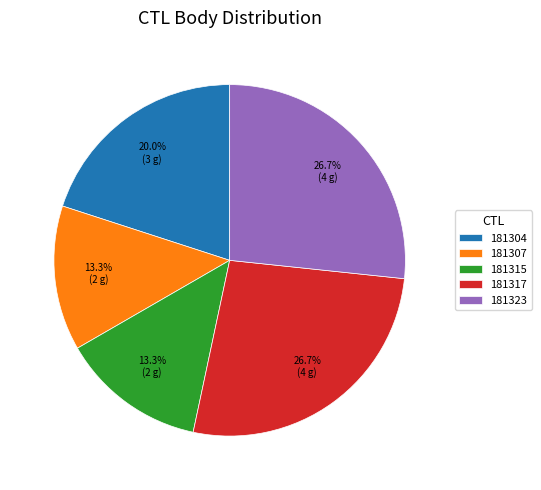

True or false: 181317 accounts for 27% of the total.

True